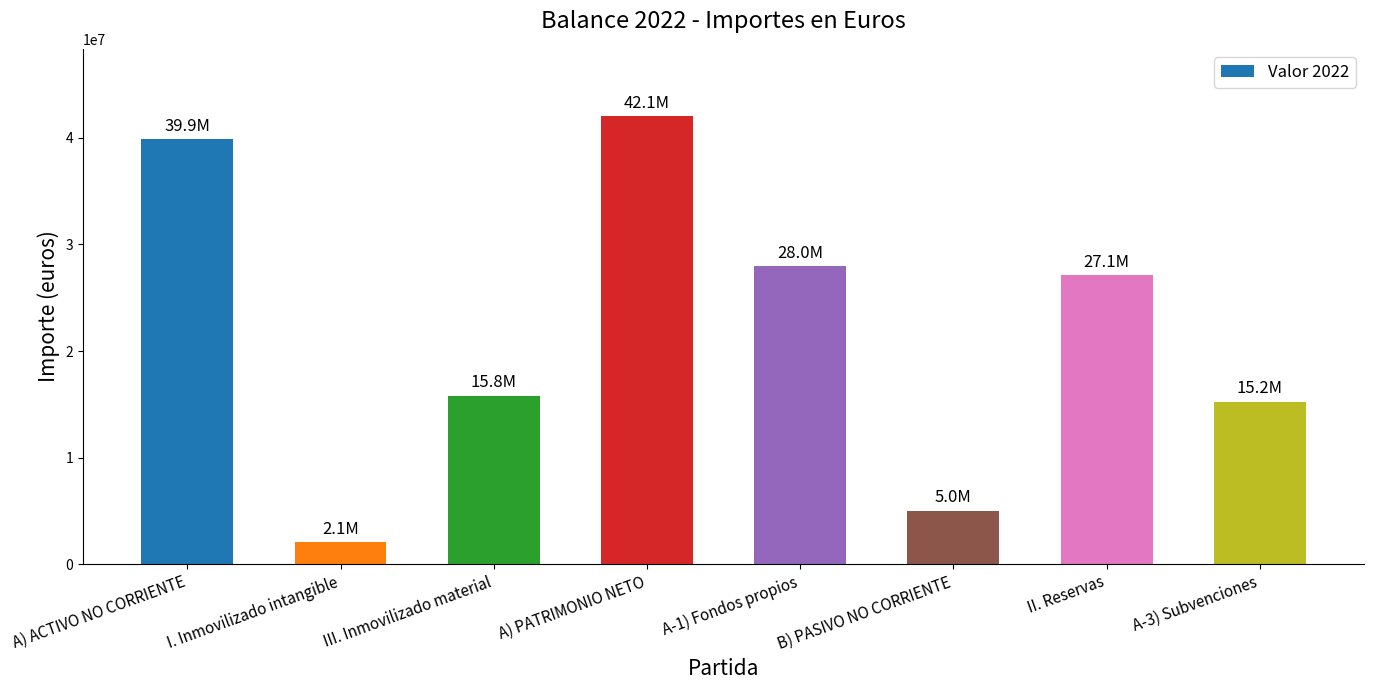

List the labels in order of value, largest first.

A) PATRIMONIO NETO, A) ACTIVO NO CORRIENTE, A-1) Fondos propios, II. Reservas, III. Inmovilizado material, A-3) Subvenciones, B) PASIVO NO CORRIENTE, I. Inmovilizado intangible